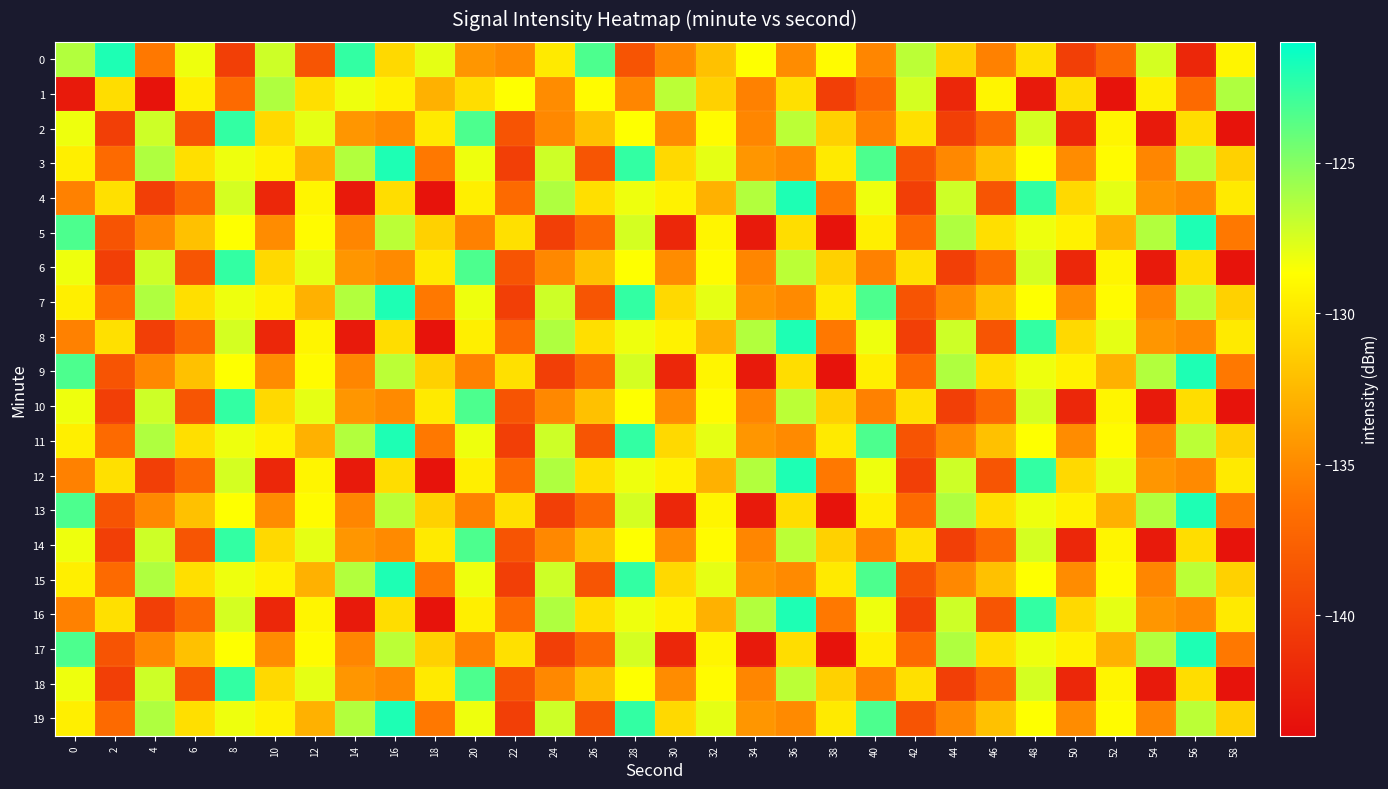

Reading left to right, transcribe all the data shown in this chart.

0: 0=-126.4	2=-121.9	4=-136.0	6=-128.2	8=-140.2	10=-127.2	12=-138.5	14=-122.6	16=-130.7	18=-127.9	20=-134.4	22=-135.0	24=-129.8	26=-123.3	28=-138.6	30=-135.1	32=-132.0	34=-128.7	36=-134.9	38=-128.9	40=-135.2	42=-126.7	44=-131.1	46=-135.5	48=-130.3	50=-140.2	52=-137.1	54=-127.4	56=-141.9	58=-129.2
1: 0=-142.9	2=-130.5	4=-143.5	6=-129.5	8=-136.9	10=-126.3	12=-130.4	14=-128.2	16=-129.3	18=-132.9	20=-130.5	22=-128.7	24=-134.9	26=-128.9	28=-135.2	30=-126.7	32=-131.1	34=-135.5	36=-130.3	38=-140.2	40=-137.1	42=-127.4	44=-141.9	46=-129.2	48=-142.9	50=-130.5	52=-143.5	54=-129.5	56=-136.9	58=-126.3
2: 0=-128.2	2=-140.2	4=-127.2	6=-138.5	8=-122.6	10=-130.7	12=-127.9	14=-134.4	16=-135.0	18=-129.8	20=-123.3	22=-138.6	24=-135.1	26=-132.0	28=-128.7	30=-134.9	32=-128.9	34=-135.2	36=-126.7	38=-131.1	40=-135.5	42=-130.3	44=-140.2	46=-137.1	48=-127.4	50=-141.9	52=-129.2	54=-142.9	56=-130.5	58=-143.5
3: 0=-129.5	2=-136.9	4=-126.3	6=-130.4	8=-128.2	10=-129.3	12=-132.9	14=-126.4	16=-121.9	18=-136.0	20=-128.2	22=-140.2	24=-127.2	26=-138.5	28=-122.6	30=-130.7	32=-127.9	34=-134.4	36=-135.0	38=-129.8	40=-123.3	42=-138.6	44=-135.1	46=-132.0	48=-128.7	50=-134.9	52=-128.9	54=-135.2	56=-126.7	58=-131.1
4: 0=-135.5	2=-130.3	4=-140.2	6=-137.1	8=-127.4	10=-141.9	12=-129.2	14=-142.9	16=-130.5	18=-143.5	20=-129.5	22=-136.9	24=-126.3	26=-130.4	28=-128.2	30=-129.3	32=-132.9	34=-126.4	36=-121.9	38=-136.0	40=-128.2	42=-140.2	44=-127.2	46=-138.5	48=-122.6	50=-130.7	52=-127.9	54=-134.4	56=-135.0	58=-129.8
5: 0=-123.3	2=-138.6	4=-135.1	6=-132.0	8=-128.7	10=-134.9	12=-128.9	14=-135.2	16=-126.7	18=-131.1	20=-135.5	22=-130.3	24=-140.2	26=-137.1	28=-127.4	30=-141.9	32=-129.2	34=-142.9	36=-130.5	38=-143.5	40=-129.5	42=-136.9	44=-126.3	46=-130.4	48=-128.2	50=-129.3	52=-132.9	54=-126.4	56=-121.9	58=-136.0
6: 0=-128.2	2=-140.2	4=-127.2	6=-138.5	8=-122.6	10=-130.7	12=-127.9	14=-134.4	16=-135.0	18=-129.8	20=-123.3	22=-138.6	24=-135.1	26=-132.0	28=-128.7	30=-134.9	32=-128.9	34=-135.2	36=-126.7	38=-131.1	40=-135.5	42=-130.3	44=-140.2	46=-137.1	48=-127.4	50=-141.9	52=-129.2	54=-142.9	56=-130.5	58=-143.5
7: 0=-129.5	2=-136.9	4=-126.3	6=-130.4	8=-128.2	10=-129.3	12=-132.9	14=-126.4	16=-121.9	18=-136.0	20=-128.2	22=-140.2	24=-127.2	26=-138.5	28=-122.6	30=-130.7	32=-127.9	34=-134.4	36=-135.0	38=-129.8	40=-123.3	42=-138.6	44=-135.1	46=-132.0	48=-128.7	50=-134.9	52=-128.9	54=-135.2	56=-126.7	58=-131.1
8: 0=-135.5	2=-130.3	4=-140.2	6=-137.1	8=-127.4	10=-141.9	12=-129.2	14=-142.9	16=-130.5	18=-143.5	20=-129.5	22=-136.9	24=-126.3	26=-130.4	28=-128.2	30=-129.3	32=-132.9	34=-126.4	36=-121.9	38=-136.0	40=-128.2	42=-140.2	44=-127.2	46=-138.5	48=-122.6	50=-130.7	52=-127.9	54=-134.4	56=-135.0	58=-129.8
9: 0=-123.3	2=-138.6	4=-135.1	6=-132.0	8=-128.7	10=-134.9	12=-128.9	14=-135.2	16=-126.7	18=-131.1	20=-135.5	22=-130.3	24=-140.2	26=-137.1	28=-127.4	30=-141.9	32=-129.2	34=-142.9	36=-130.5	38=-143.5	40=-129.5	42=-136.9	44=-126.3	46=-130.4	48=-128.2	50=-129.3	52=-132.9	54=-126.4	56=-121.9	58=-136.0
10: 0=-128.2	2=-140.2	4=-127.2	6=-138.5	8=-122.6	10=-130.7	12=-127.9	14=-134.4	16=-135.0	18=-129.8	20=-123.3	22=-138.6	24=-135.1	26=-132.0	28=-128.7	30=-134.9	32=-128.9	34=-135.2	36=-126.7	38=-131.1	40=-135.5	42=-130.3	44=-140.2	46=-137.1	48=-127.4	50=-141.9	52=-129.2	54=-142.9	56=-130.5	58=-143.5
11: 0=-129.5	2=-136.9	4=-126.3	6=-130.4	8=-128.2	10=-129.3	12=-132.9	14=-126.4	16=-121.9	18=-136.0	20=-128.2	22=-140.2	24=-127.2	26=-138.5	28=-122.6	30=-130.7	32=-127.9	34=-134.4	36=-135.0	38=-129.8	40=-123.3	42=-138.6	44=-135.1	46=-132.0	48=-128.7	50=-134.9	52=-128.9	54=-135.2	56=-126.7	58=-131.1
12: 0=-135.5	2=-130.3	4=-140.2	6=-137.1	8=-127.4	10=-141.9	12=-129.2	14=-142.9	16=-130.5	18=-143.5	20=-129.5	22=-136.9	24=-126.3	26=-130.4	28=-128.2	30=-129.3	32=-132.9	34=-126.4	36=-121.9	38=-136.0	40=-128.2	42=-140.2	44=-127.2	46=-138.5	48=-122.6	50=-130.7	52=-127.9	54=-134.4	56=-135.0	58=-129.8
13: 0=-123.3	2=-138.6	4=-135.1	6=-132.0	8=-128.7	10=-134.9	12=-128.9	14=-135.2	16=-126.7	18=-131.1	20=-135.5	22=-130.3	24=-140.2	26=-137.1	28=-127.4	30=-141.9	32=-129.2	34=-142.9	36=-130.5	38=-143.5	40=-129.5	42=-136.9	44=-126.3	46=-130.4	48=-128.2	50=-129.3	52=-132.9	54=-126.4	56=-121.9	58=-136.0
14: 0=-128.2	2=-140.2	4=-127.2	6=-138.5	8=-122.6	10=-130.7	12=-127.9	14=-134.4	16=-135.0	18=-129.8	20=-123.3	22=-138.6	24=-135.1	26=-132.0	28=-128.7	30=-134.9	32=-128.9	34=-135.2	36=-126.7	38=-131.1	40=-135.5	42=-130.3	44=-140.2	46=-137.1	48=-127.4	50=-141.9	52=-129.2	54=-142.9	56=-130.5	58=-143.5
15: 0=-129.5	2=-136.9	4=-126.3	6=-130.4	8=-128.2	10=-129.3	12=-132.9	14=-126.4	16=-121.9	18=-136.0	20=-128.2	22=-140.2	24=-127.2	26=-138.5	28=-122.6	30=-130.7	32=-127.9	34=-134.4	36=-135.0	38=-129.8	40=-123.3	42=-138.6	44=-135.1	46=-132.0	48=-128.7	50=-134.9	52=-128.9	54=-135.2	56=-126.7	58=-131.1
16: 0=-135.5	2=-130.3	4=-140.2	6=-137.1	8=-127.4	10=-141.9	12=-129.2	14=-142.9	16=-130.5	18=-143.5	20=-129.5	22=-136.9	24=-126.3	26=-130.4	28=-128.2	30=-129.3	32=-132.9	34=-126.4	36=-121.9	38=-136.0	40=-128.2	42=-140.2	44=-127.2	46=-138.5	48=-122.6	50=-130.7	52=-127.9	54=-134.4	56=-135.0	58=-129.8
17: 0=-123.3	2=-138.6	4=-135.1	6=-132.0	8=-128.7	10=-134.9	12=-128.9	14=-135.2	16=-126.7	18=-131.1	20=-135.5	22=-130.3	24=-140.2	26=-137.1	28=-127.4	30=-141.9	32=-129.2	34=-142.9	36=-130.5	38=-143.5	40=-129.5	42=-136.9	44=-126.3	46=-130.4	48=-128.2	50=-129.3	52=-132.9	54=-126.4	56=-121.9	58=-136.0
18: 0=-128.2	2=-140.2	4=-127.2	6=-138.5	8=-122.6	10=-130.7	12=-127.9	14=-134.4	16=-135.0	18=-129.8	20=-123.3	22=-138.6	24=-135.1	26=-132.0	28=-128.7	30=-134.9	32=-128.9	34=-135.2	36=-126.7	38=-131.1	40=-135.5	42=-130.3	44=-140.2	46=-137.1	48=-127.4	50=-141.9	52=-129.2	54=-142.9	56=-130.5	58=-143.5
19: 0=-129.5	2=-136.9	4=-126.3	6=-130.4	8=-128.2	10=-129.3	12=-132.9	14=-126.4	16=-121.9	18=-136.0	20=-128.2	22=-140.2	24=-127.2	26=-138.5	28=-122.6	30=-130.7	32=-127.9	34=-134.4	36=-135.0	38=-129.8	40=-123.3	42=-138.6	44=-135.1	46=-132.0	48=-128.7	50=-134.9	52=-128.9	54=-135.2	56=-126.7	58=-131.1